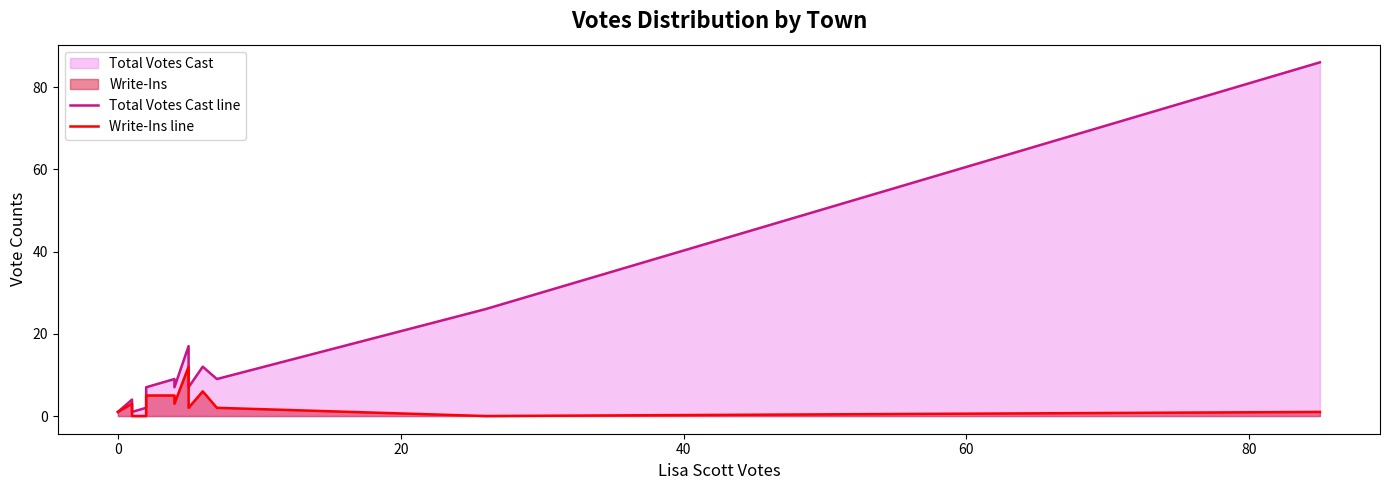

What is the difference between the second highest and second lowest values in the Total Votes Cast line series?

25